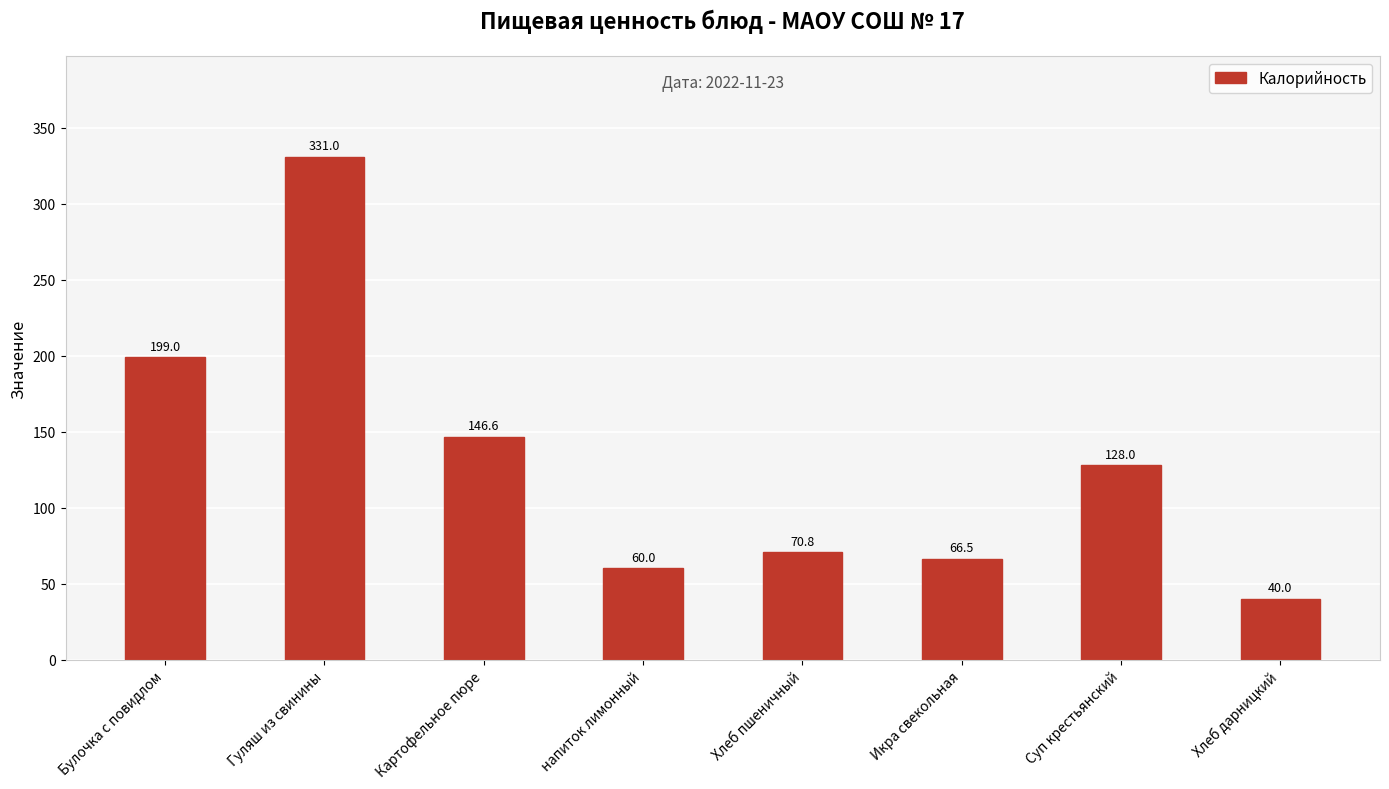

The value at Икра свекольная is 101.3. True or false?

False